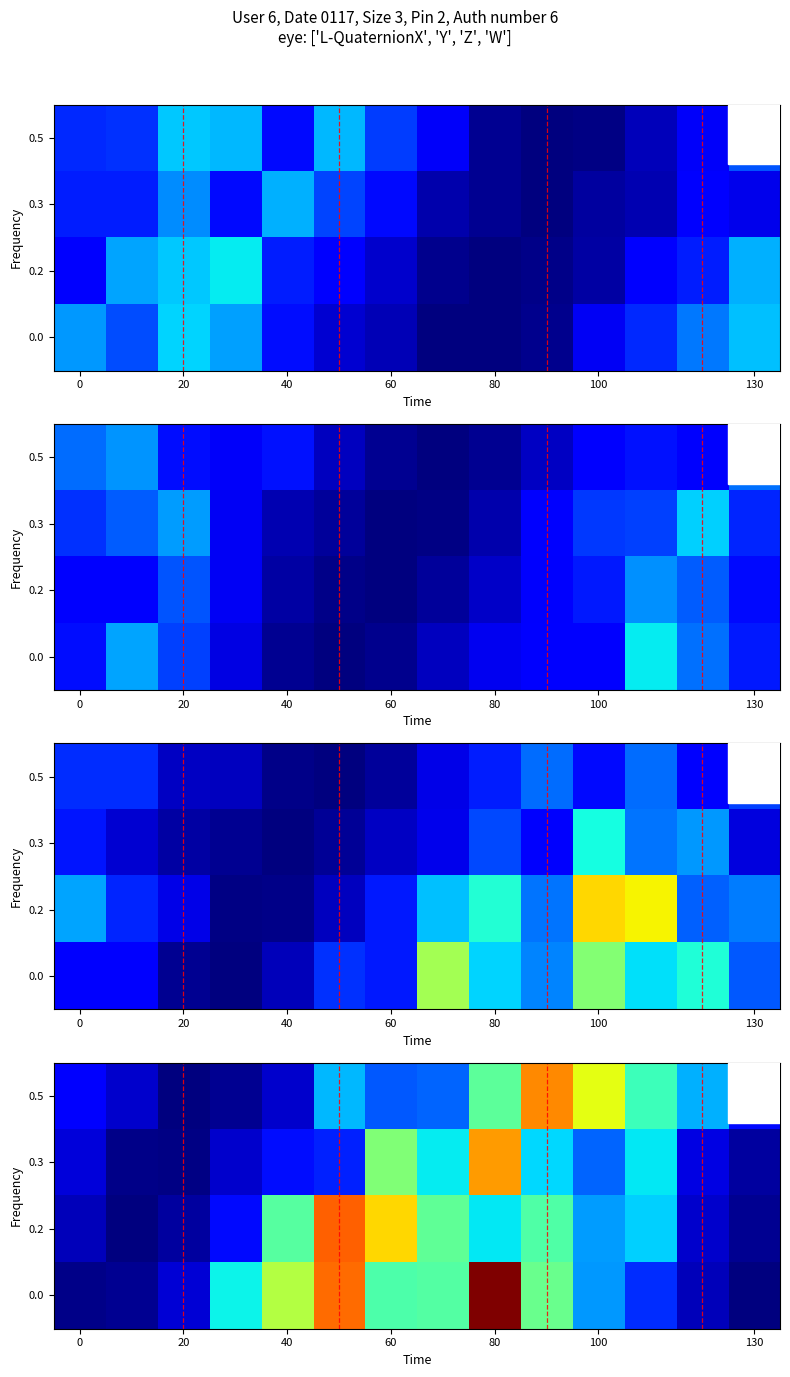

At which category is the sum across all series the highest?

80